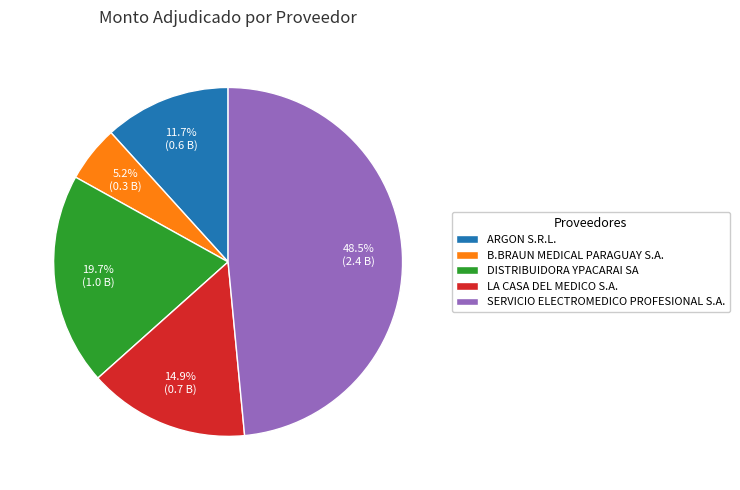

Does DISTRIBUIDORA YPACARAI SA account for over 50% of the chart?

No